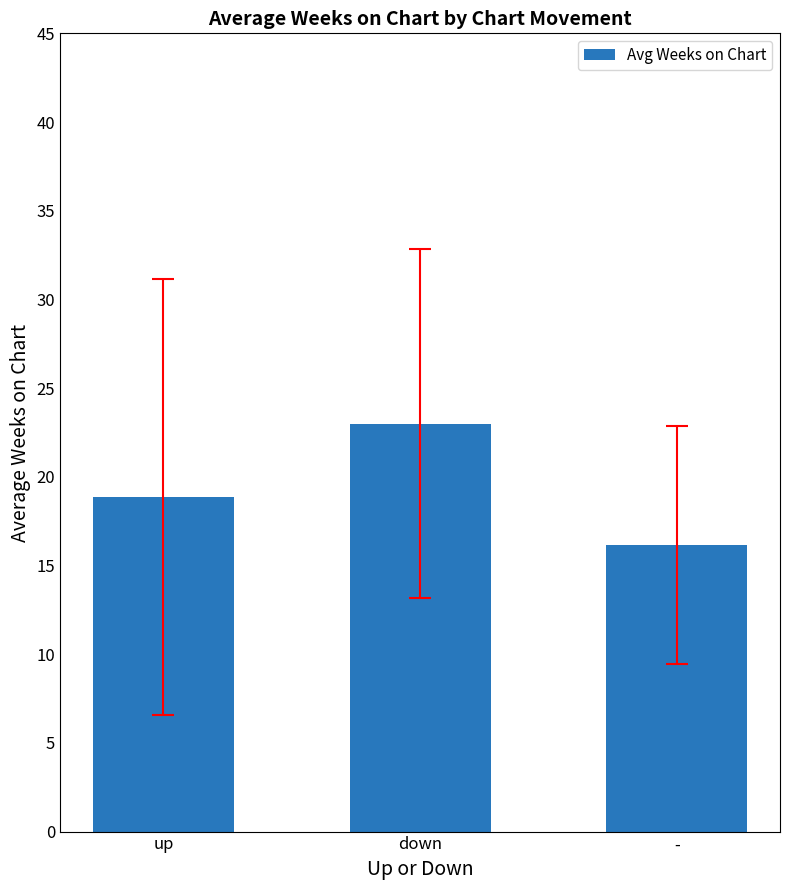

What position from the right is down?

2